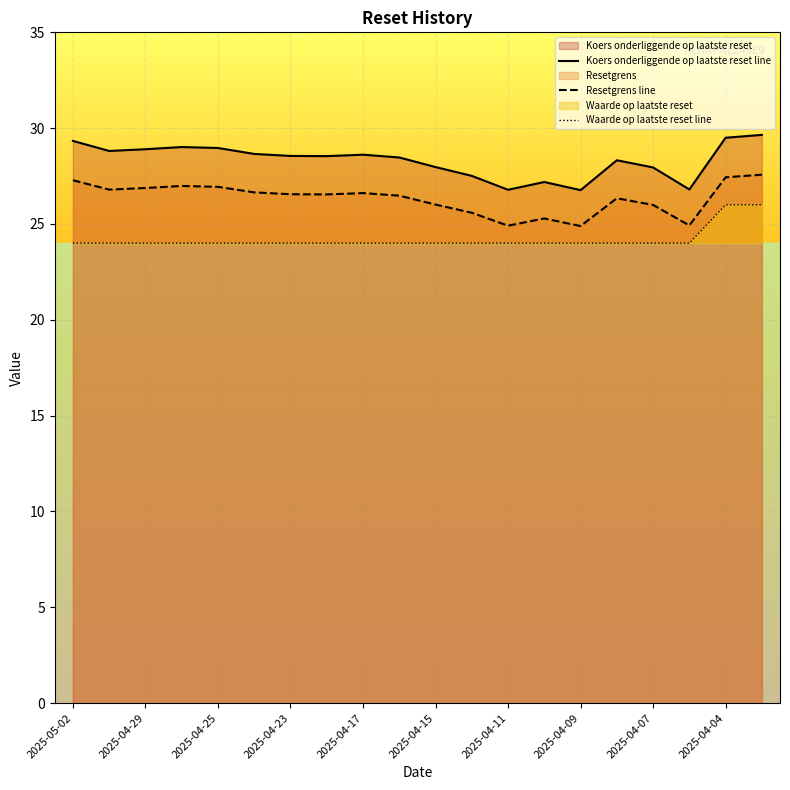

True or false: Resetgrens line and Waarde op laatste reset line cross at least once.

False